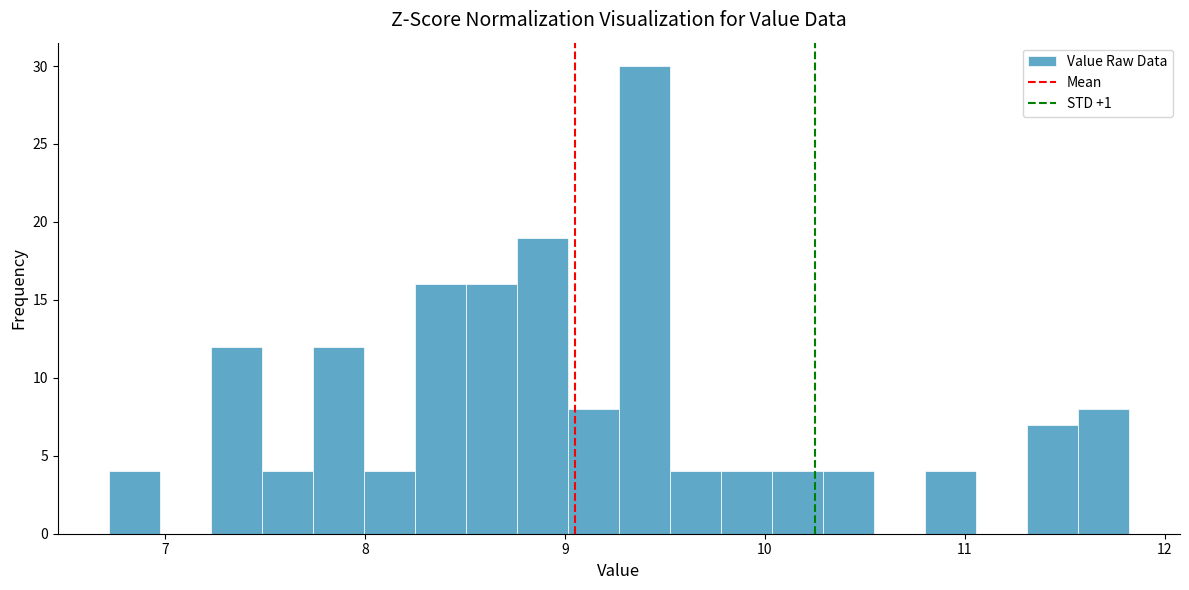

Around what value on the x-axis is the tallest bar? Give the approximate position of its centre, as read against the axis.

9.4